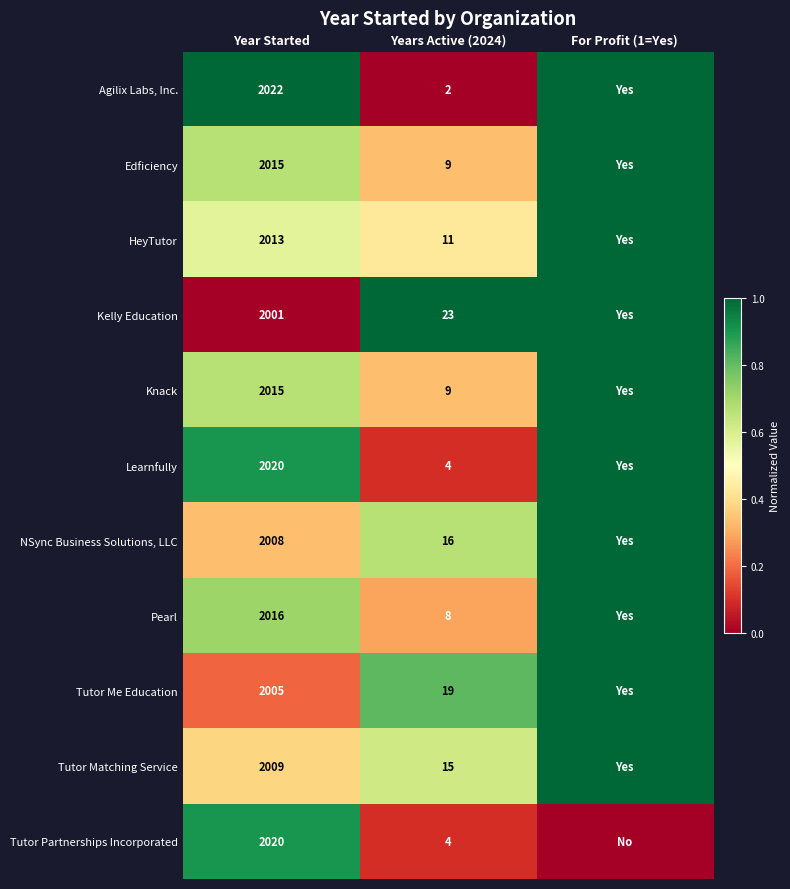

What is the difference between the Tutor Partnerships Incorporated values at Year Started and Years Active (2024)?

2016